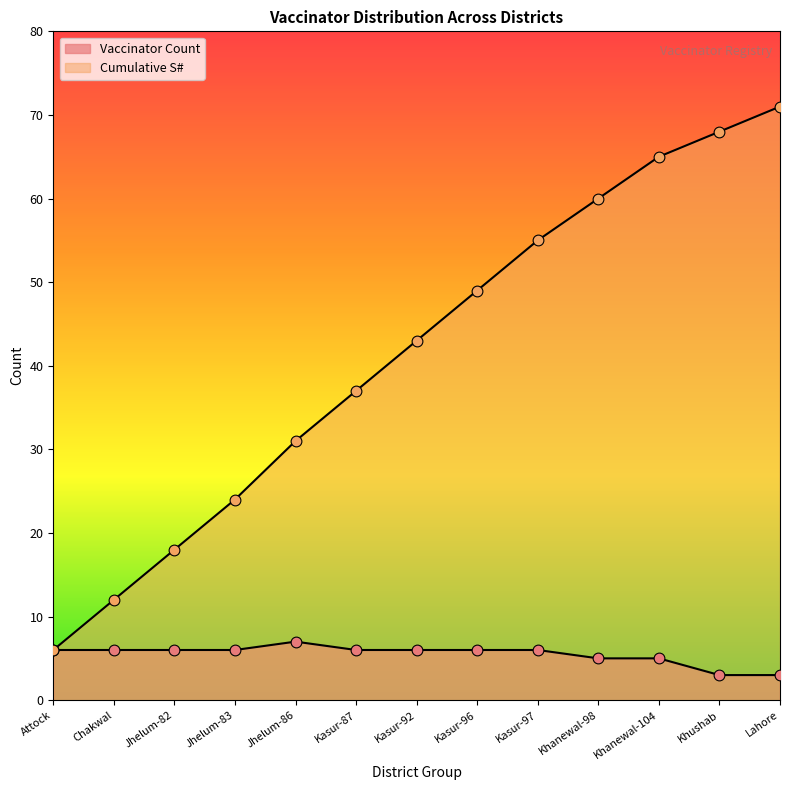

What is the total value across all series at Jhelum-86?

38